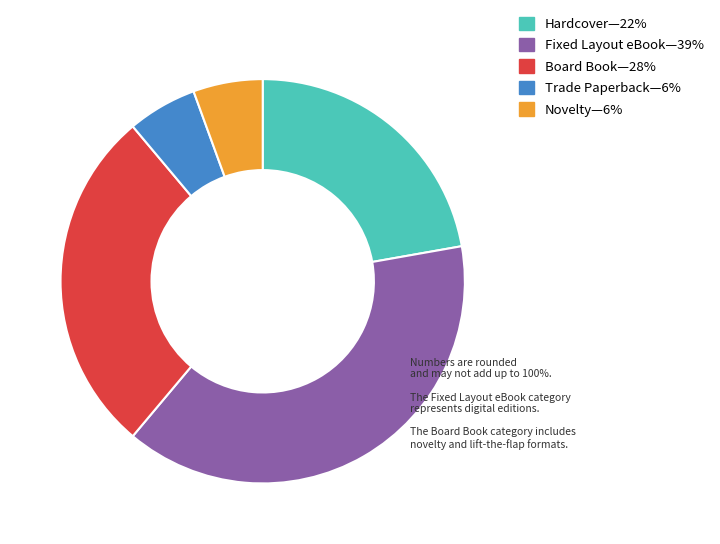

How many slices are in this pie chart?

5